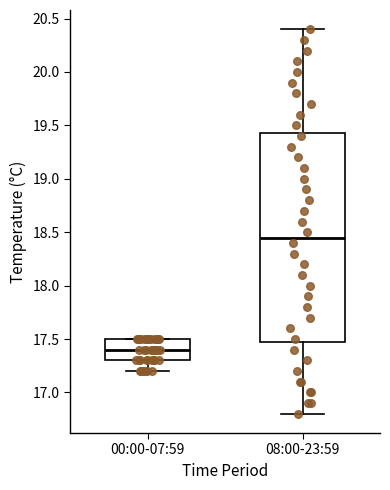

Comparing the boxes themselves (not the whiskers), which one is the tallest?

08:00-23:59